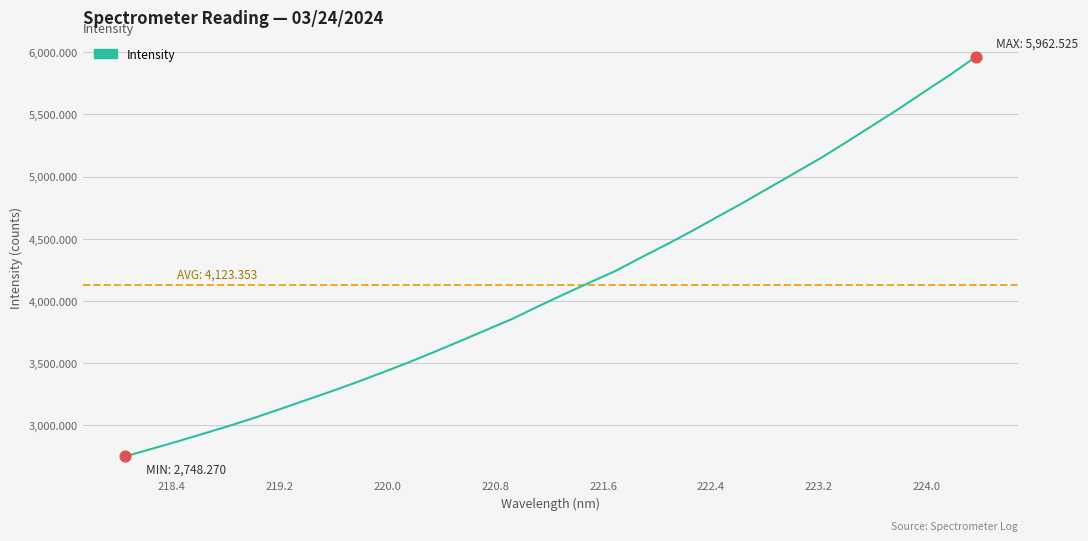

Between 223.2 and 222.4, which is larger?

223.2